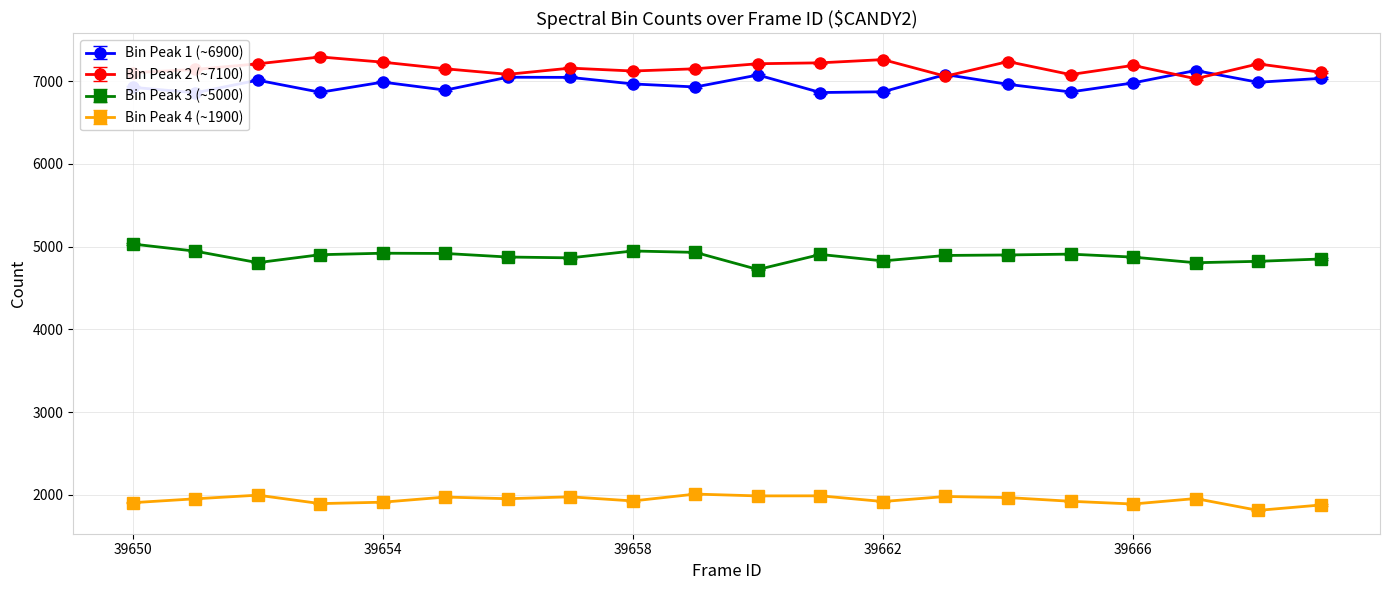

Which has a higher value, 39668 or 39657?

39657